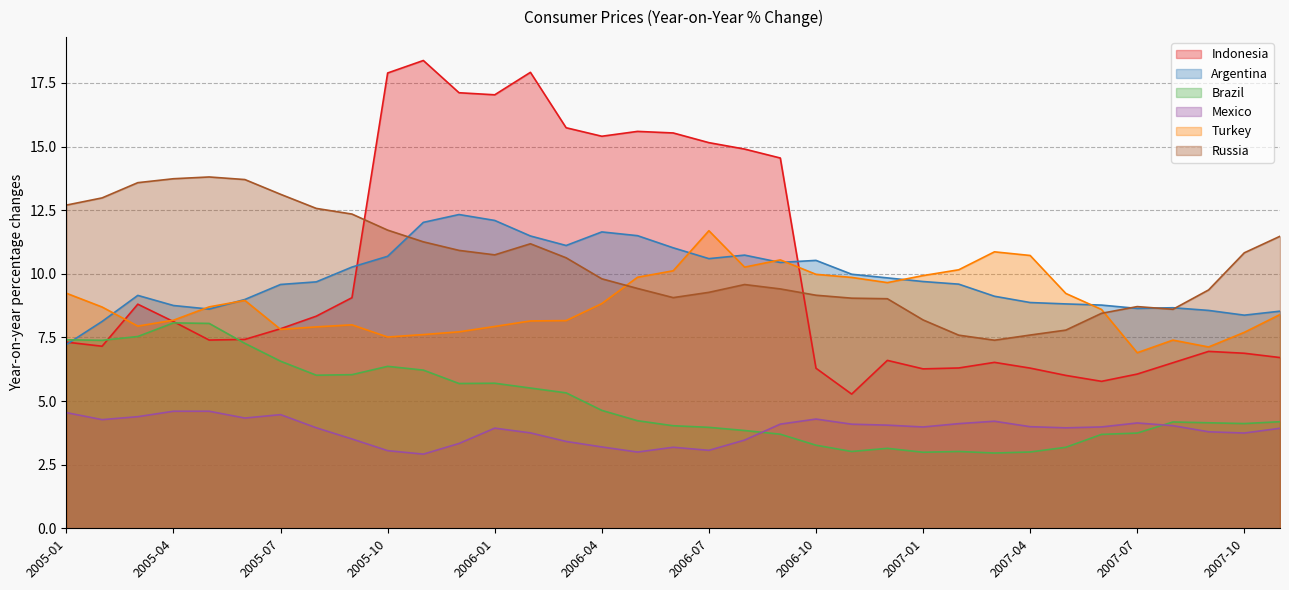

Where is the first local maximum for Argentina?

2005-03